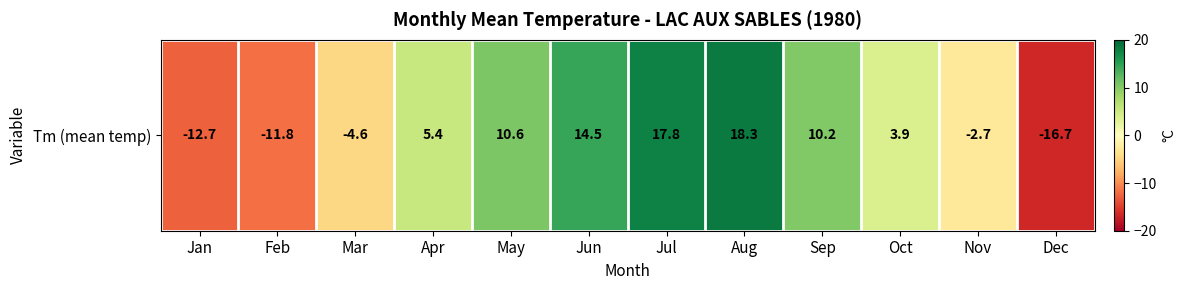

How many values are below 5?

6